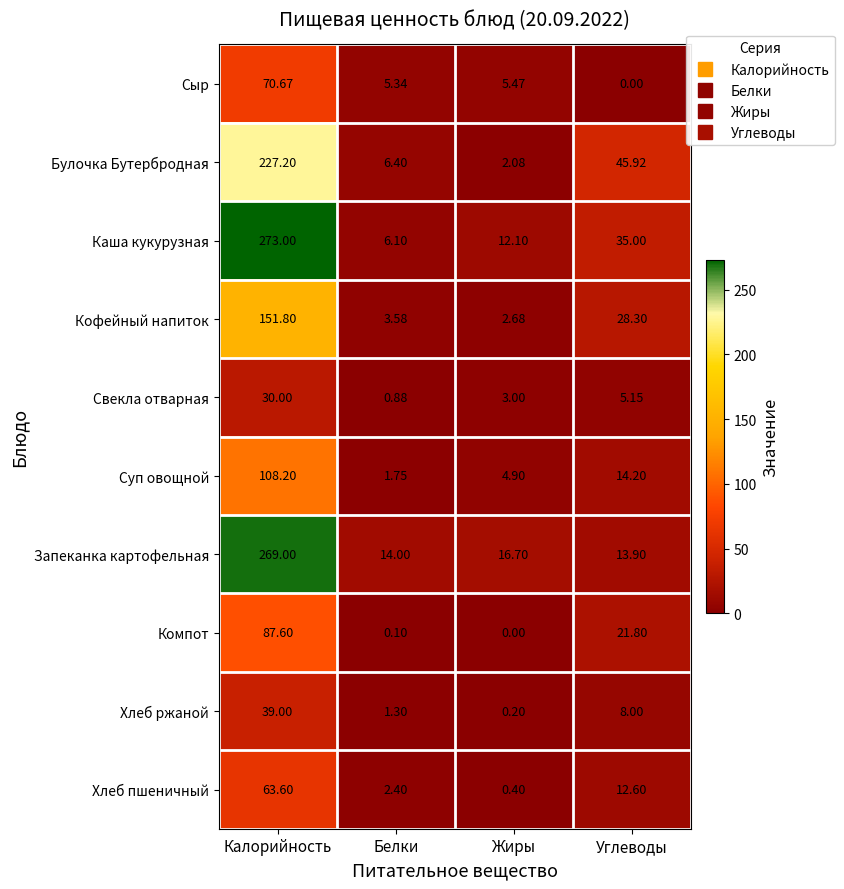

How many data points does each series have?

4